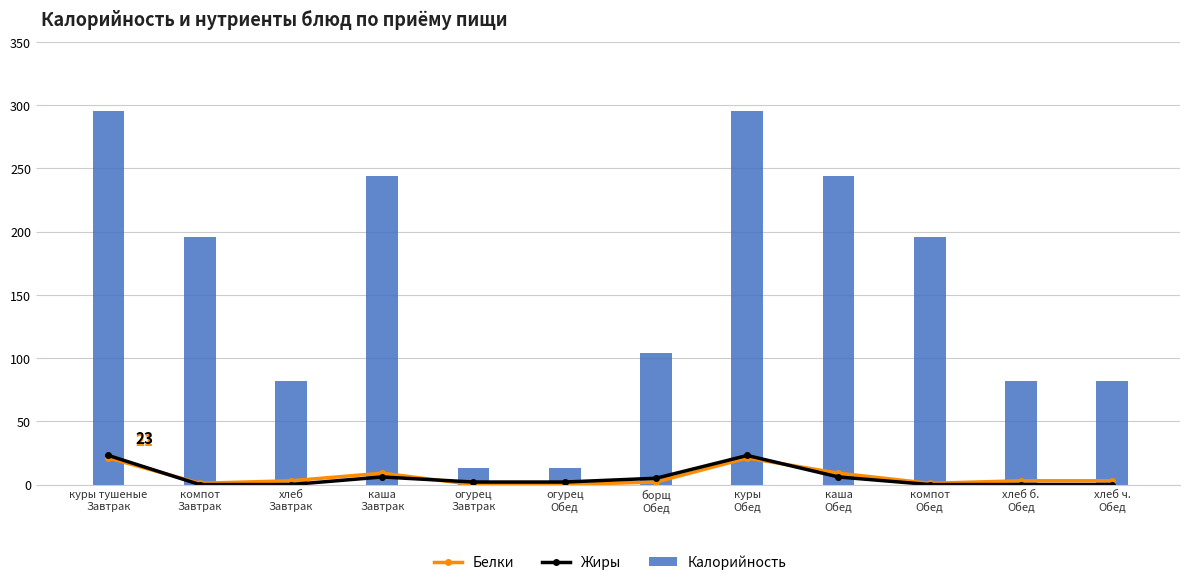

What are all the series names shown in the legend?

Белки, Жиры, Калорийность